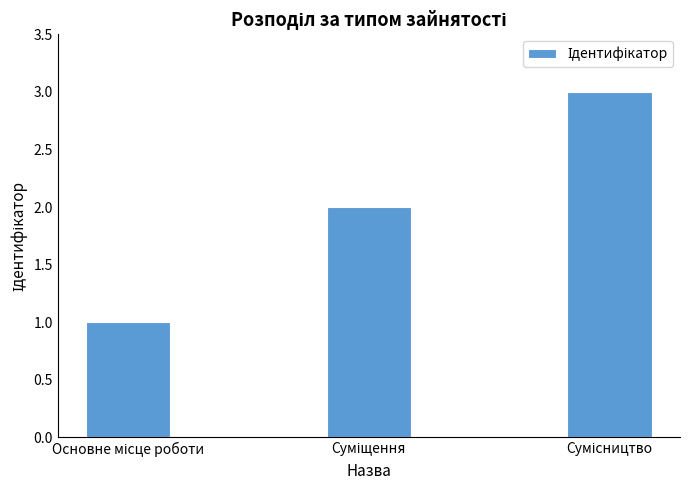

What is the maximum value shown in the chart?

3